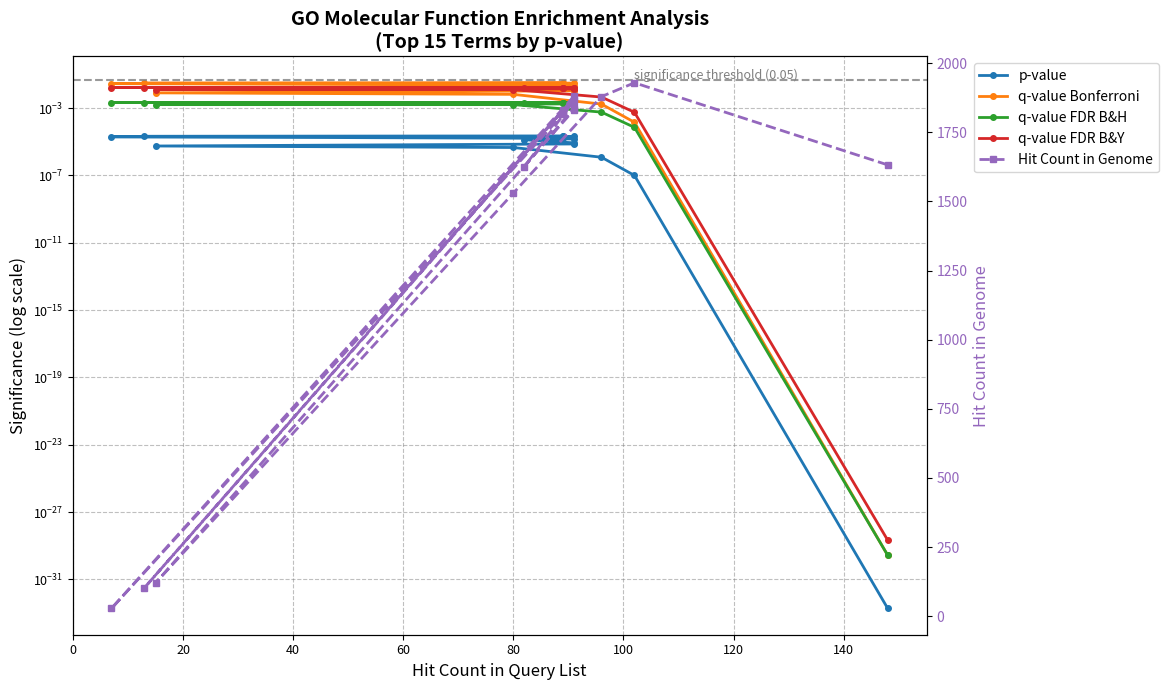

Between 0 and 100, which series saw the biggest shift?

Hit Count in Genome